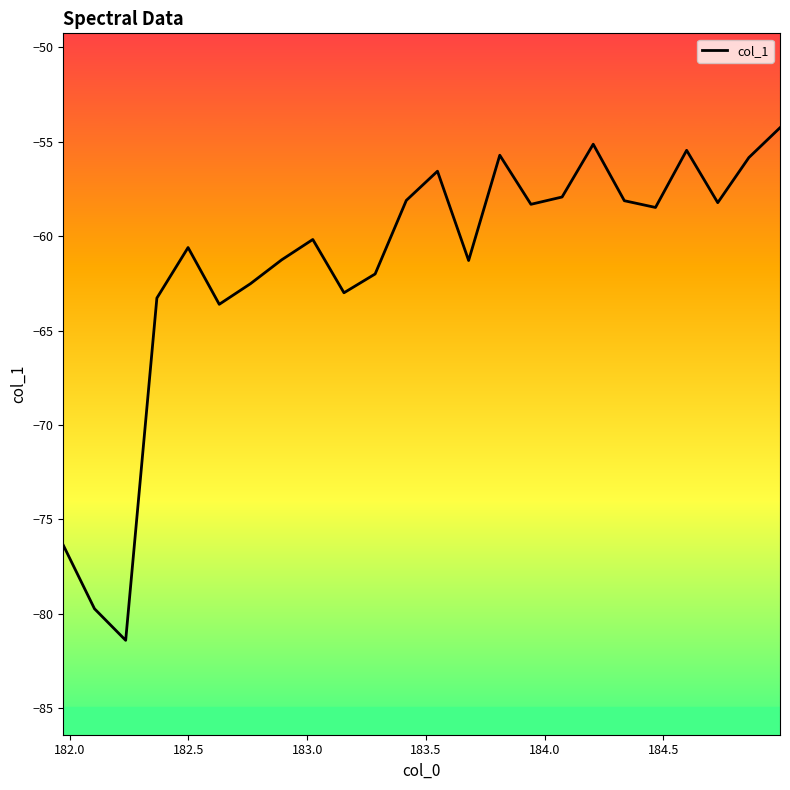

What is the difference between the maximum and minimum values?

27.2